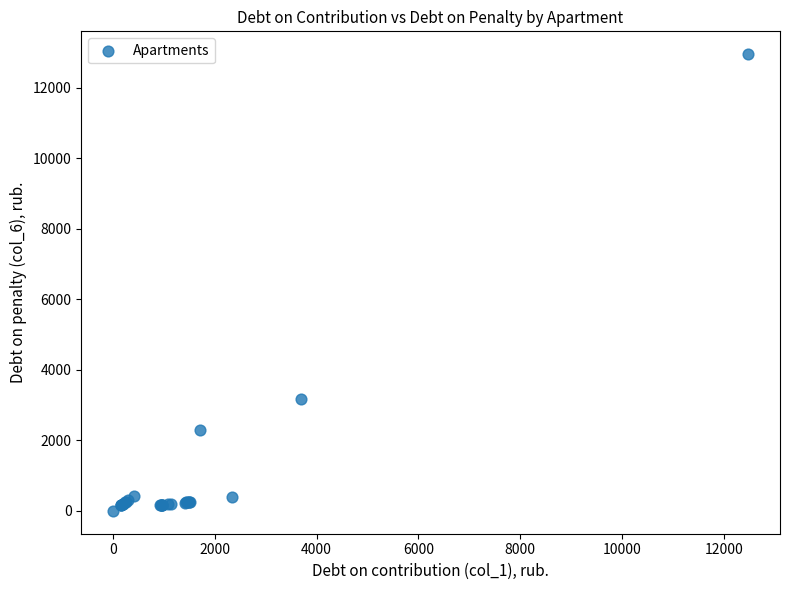

What Y value in the scatter plot is closest to 6479?

3165.0